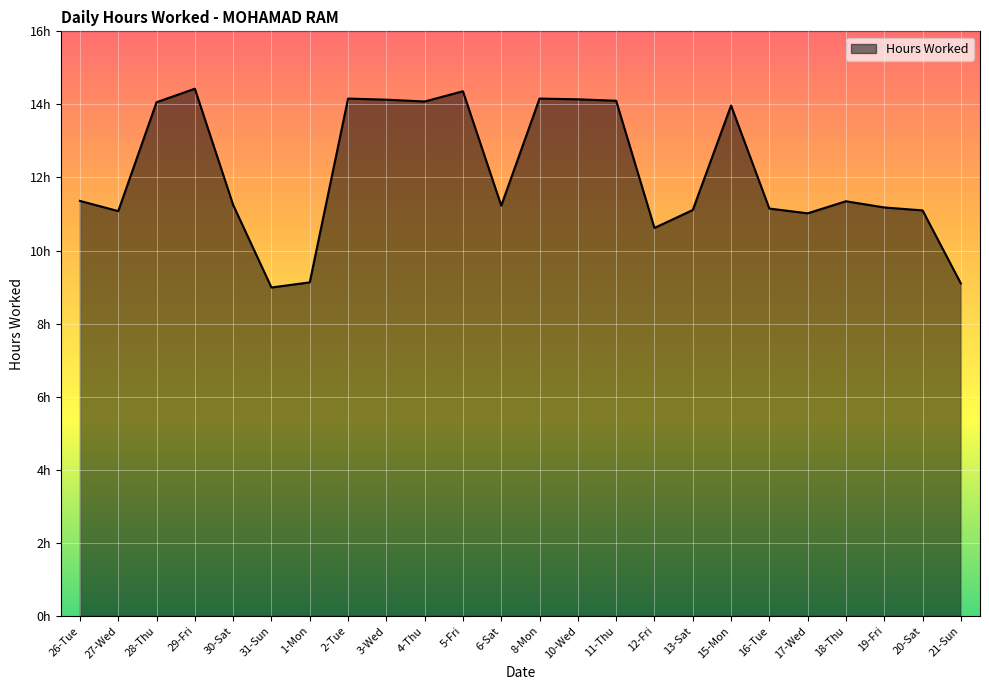

Rank the categories by value from lowest to highest.

31-Sun, 21-Sun, 1-Mon, 12-Fri, 17-Wed, 27-Wed, 20-Sat, 13-Sat, 16-Tue, 19-Fri, 6-Sat, 30-Sat, 18-Thu, 26-Tue, 15-Mon, 28-Thu, 4-Thu, 11-Thu, 3-Wed, 10-Wed, 2-Tue, 8-Mon, 5-Fri, 29-Fri